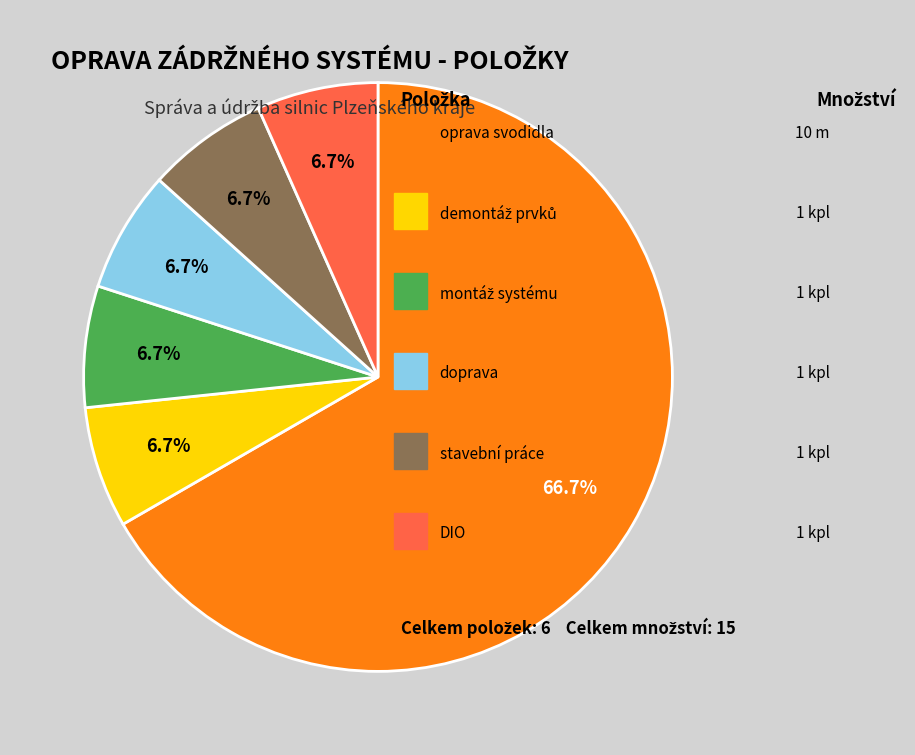

Does any single category account for the majority?

Yes